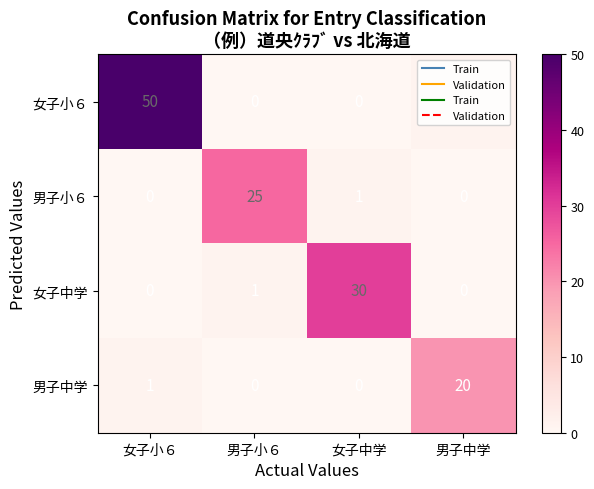

The 男子小６ series shows 14 at 男子中学. True or false?

False